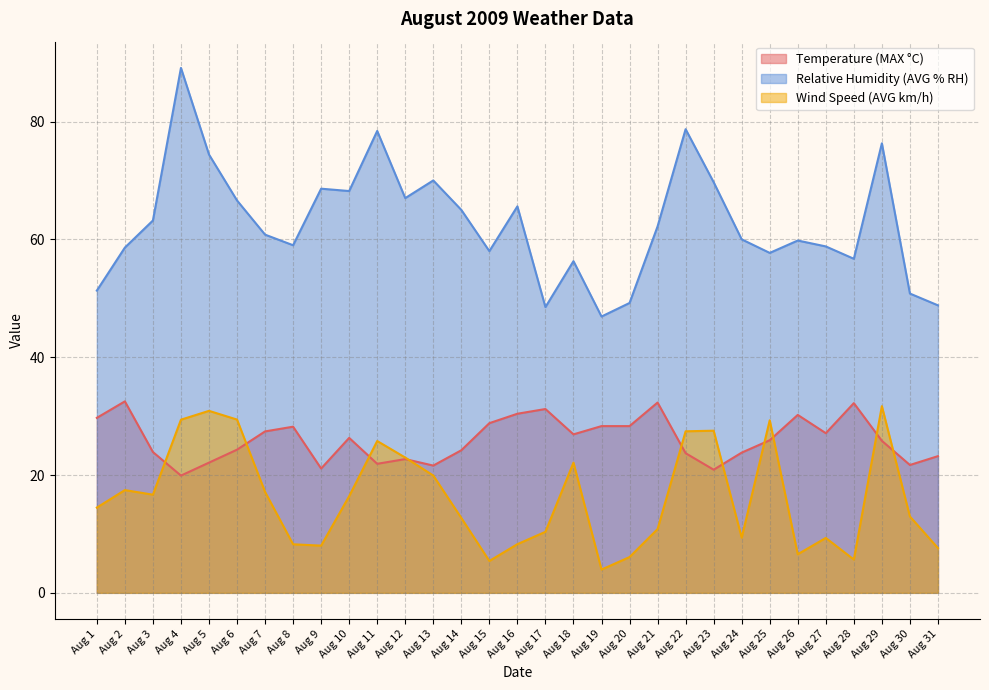

What value does the Relative Humidity (AVG % RH) series have at Aug 6?

66.6